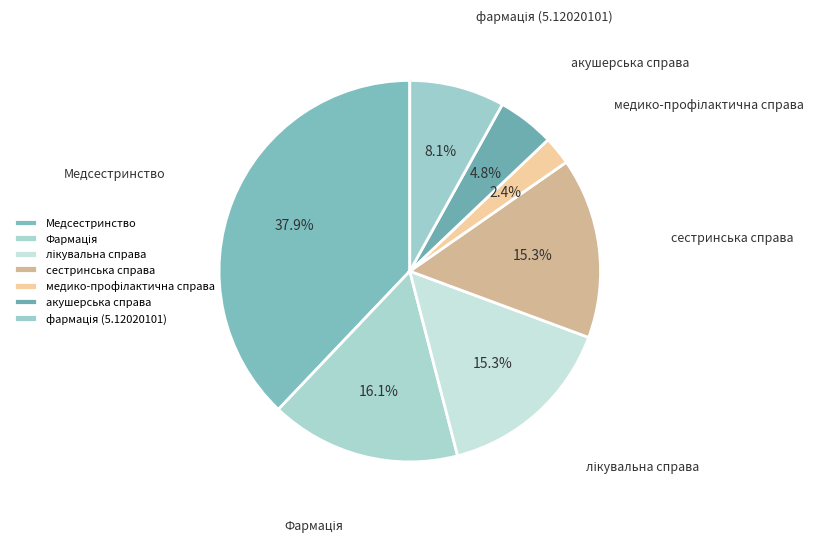

Does акушерська справа represent more than half of the total?

No